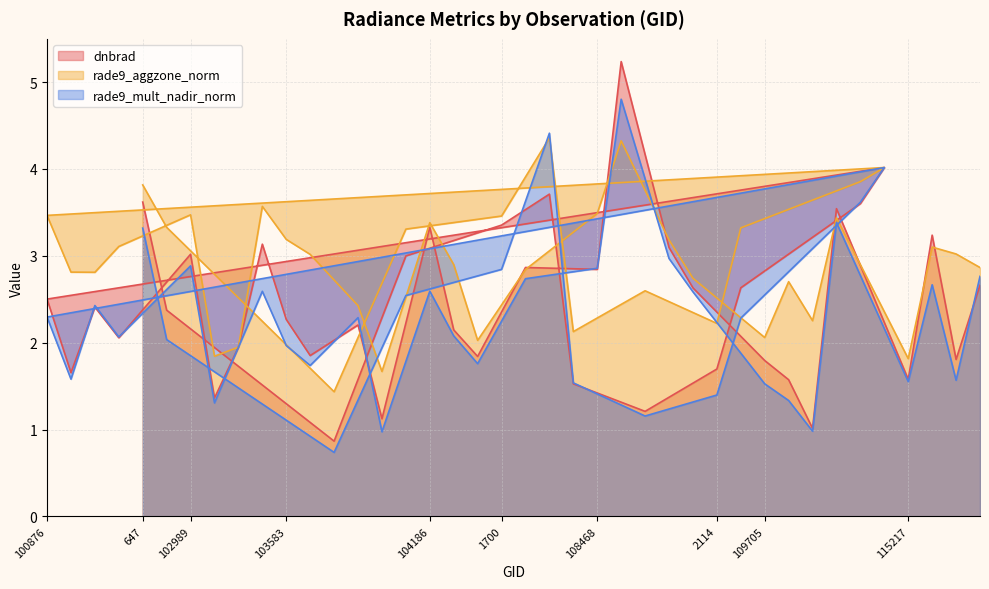

In rade9_aggzone_norm, how many points are higher than both neighbors (excluding endpoints)?

13